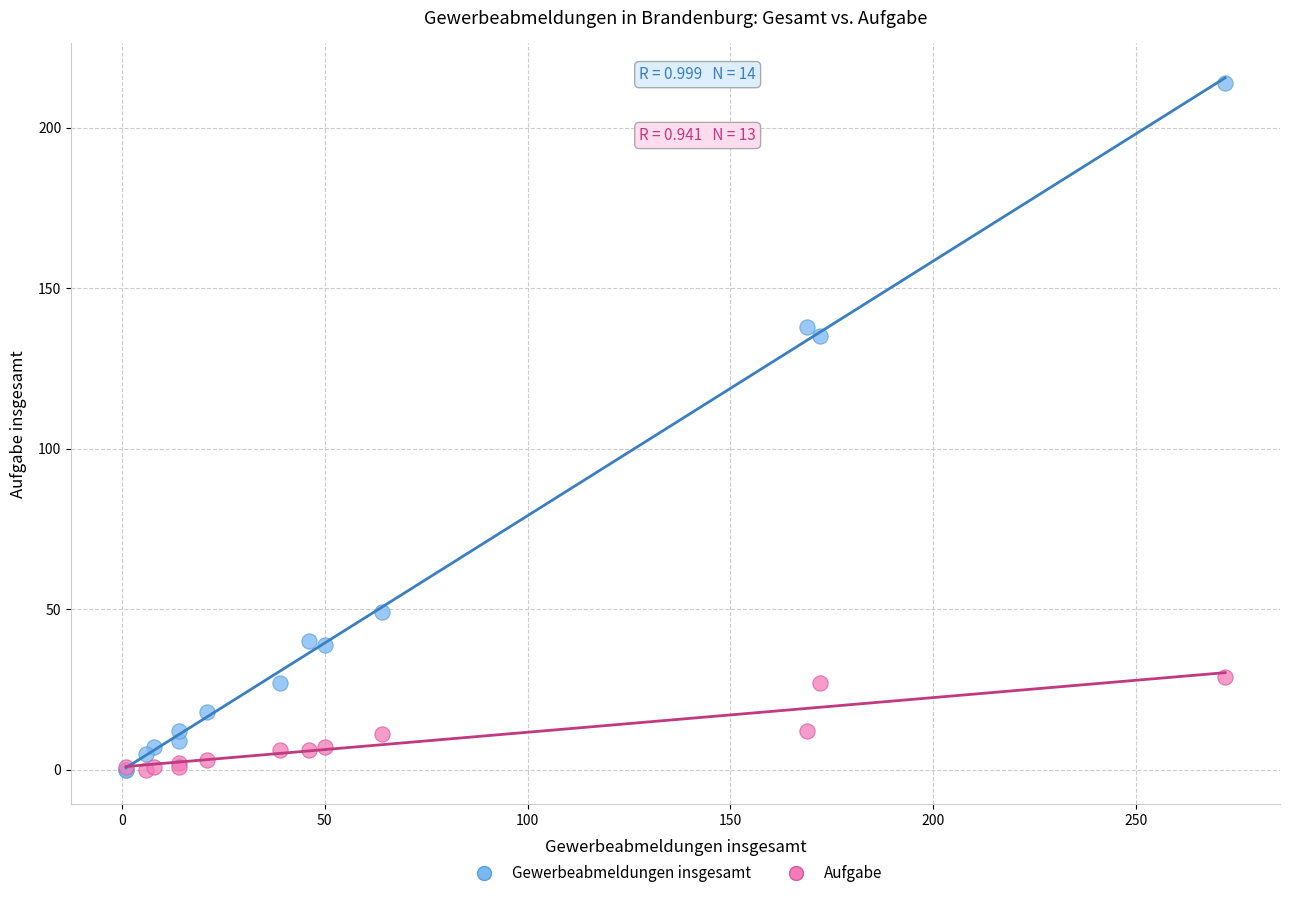

Which series reaches the maximum Y coordinate?

Gewerbeabmeldungen insgesamt